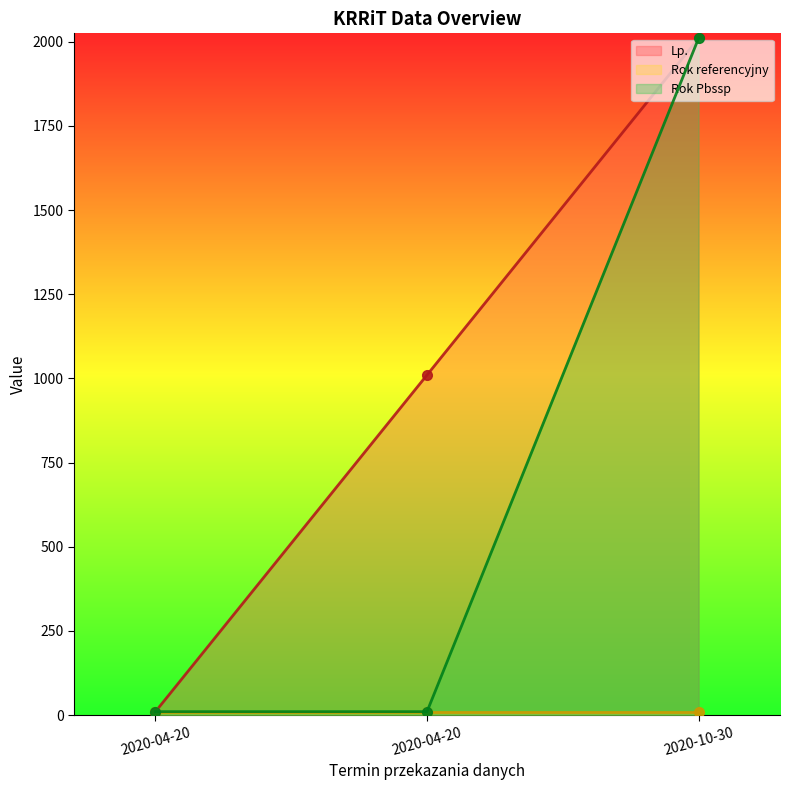

How many lines are shown in the chart?

3